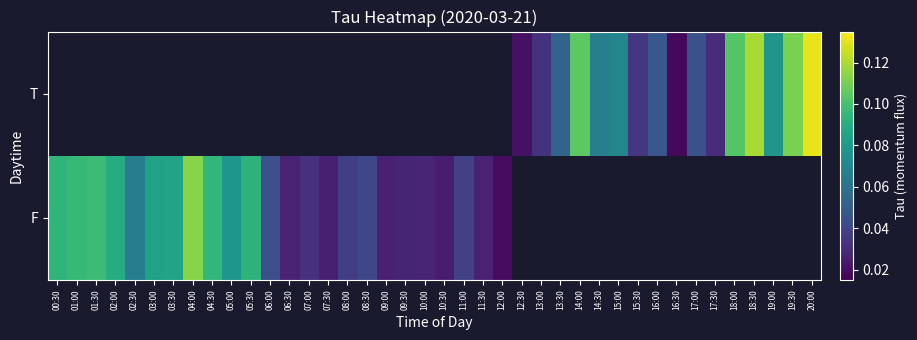

At how many categories does at least one series exceed 0?

40